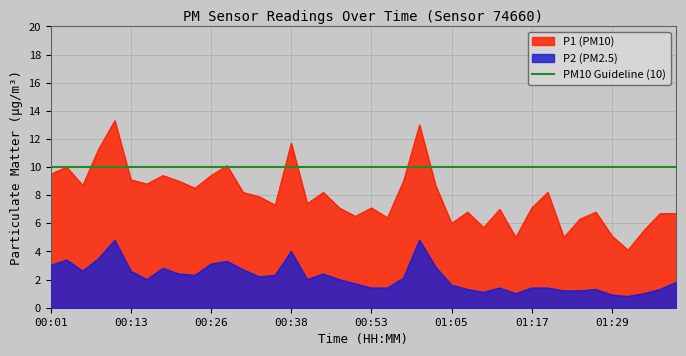

What is the average value of the P1 series?

7.9